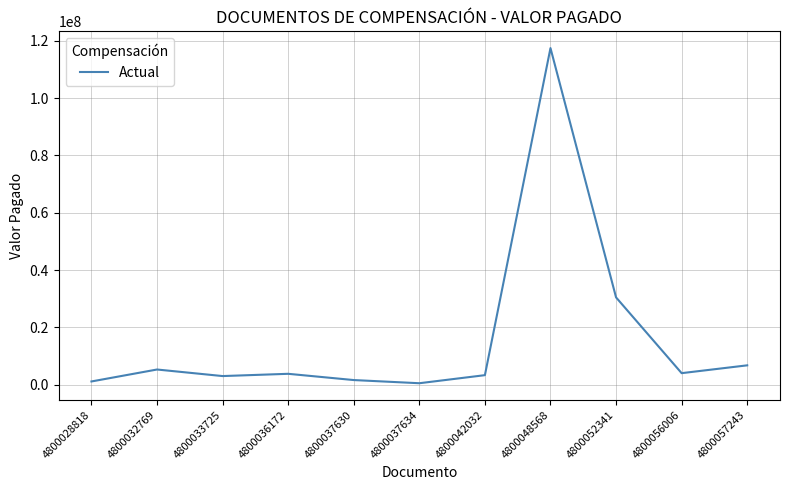

What is the difference between the maximum and minimum values?

116958832